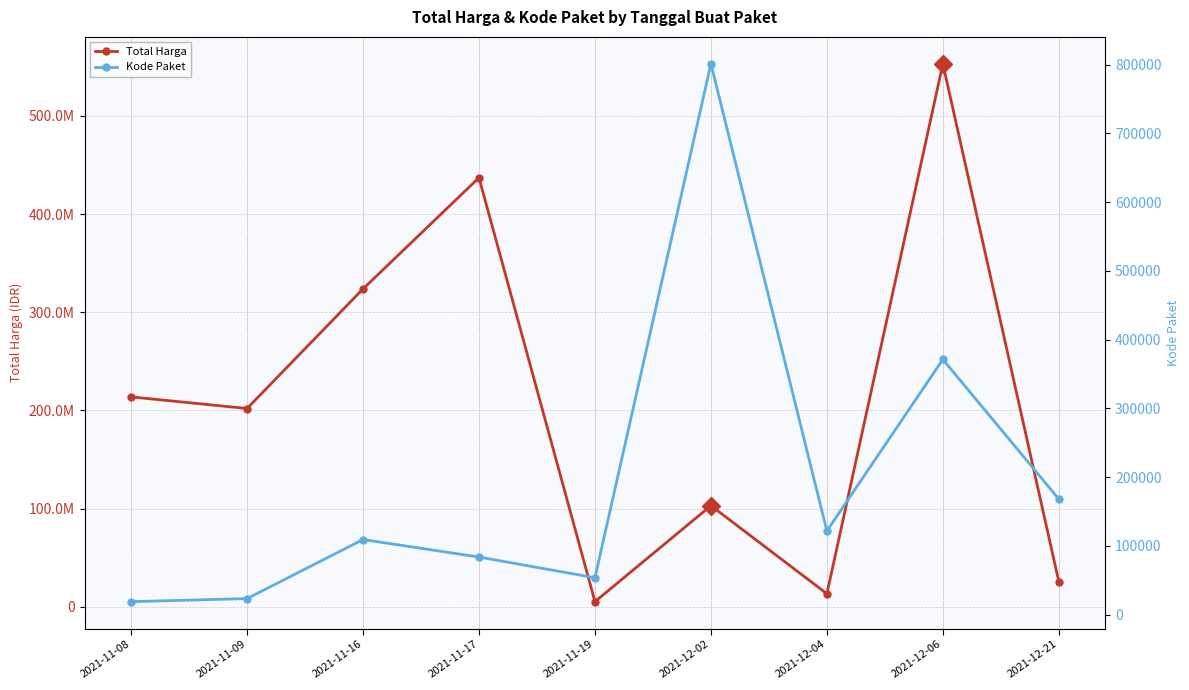

Is it true that Total Harga equals 553107700 at 2021-12-06?

True